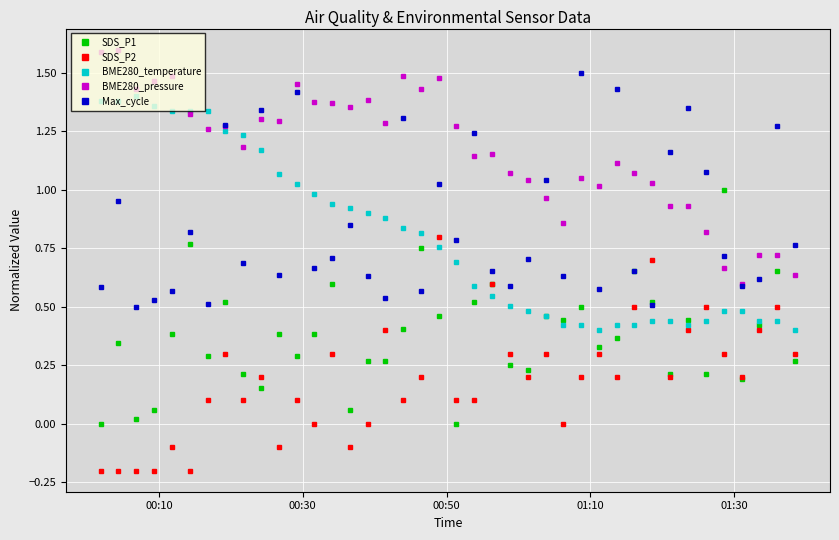

Rank the series by their maximum value, from highest to lowest.

BME280_pressure, Max_cycle, BME280_temperature, SDS_P1, SDS_P2